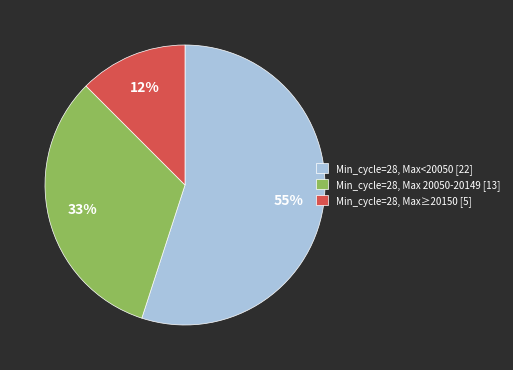

What is the ratio of the value at Min_cycle=28, Max<20050 [22] to the value at Min_cycle=28, Max 20050-20149 [13]?

1.7